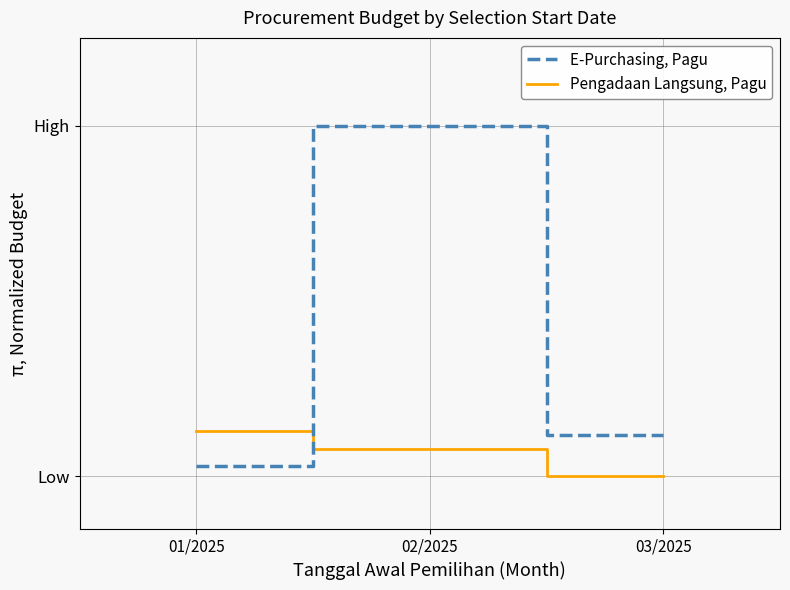

Where is Pengadaan Langsung, Pagu nearest to the value 0?

03/2025